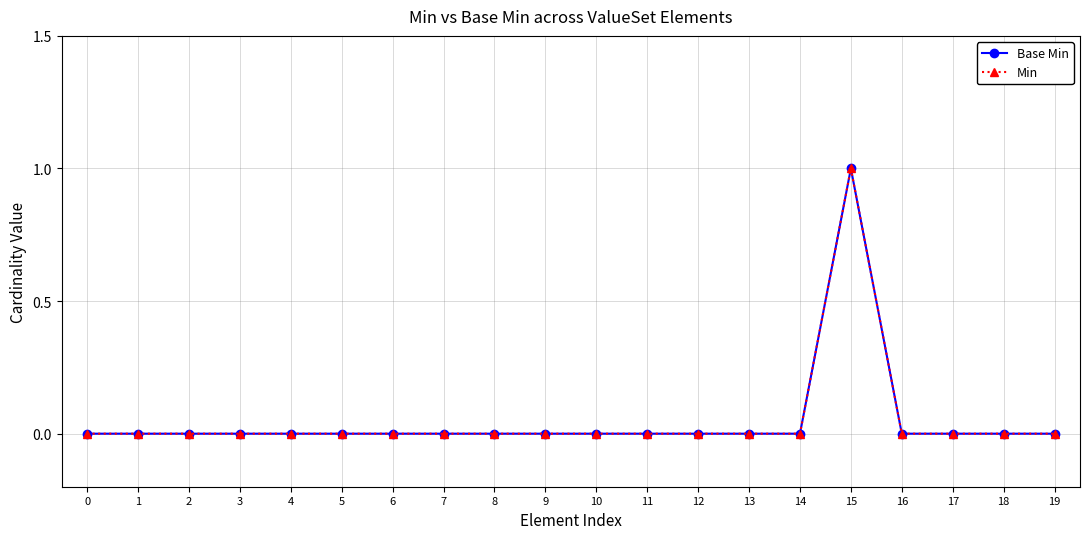

Which label corresponds to the largest value in the chart?

15